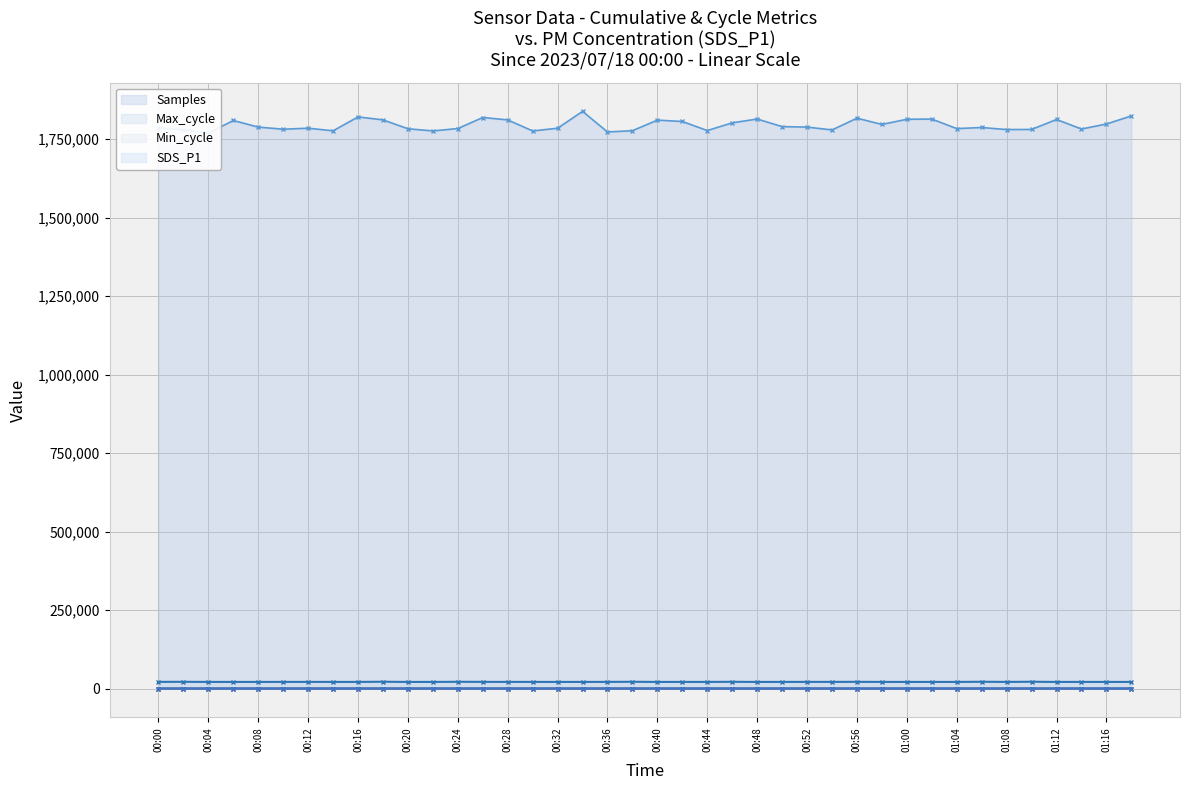

Read the Samples value at 01:12.

1812648.0